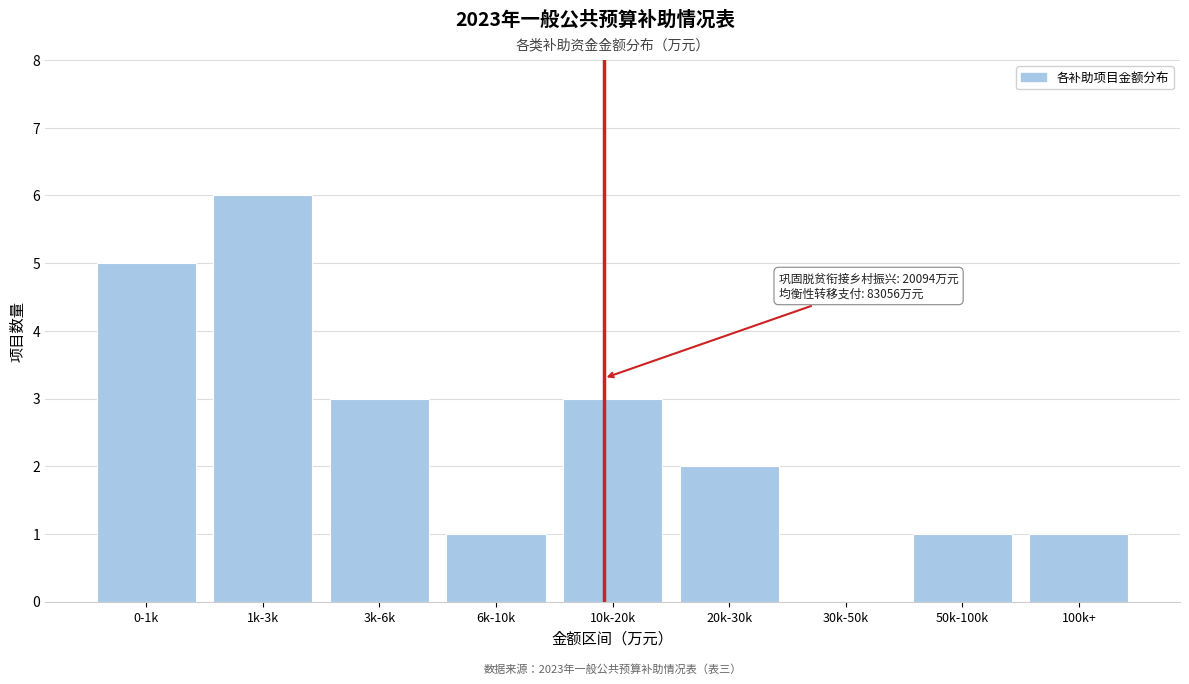

Reading left to right, transcribe all the data shown in this chart.

0-1k=5	1k-3k=6	3k-6k=3	6k-10k=1	10k-20k=3	20k-30k=2	30k-50k=0	50k-100k=1	100k+=1